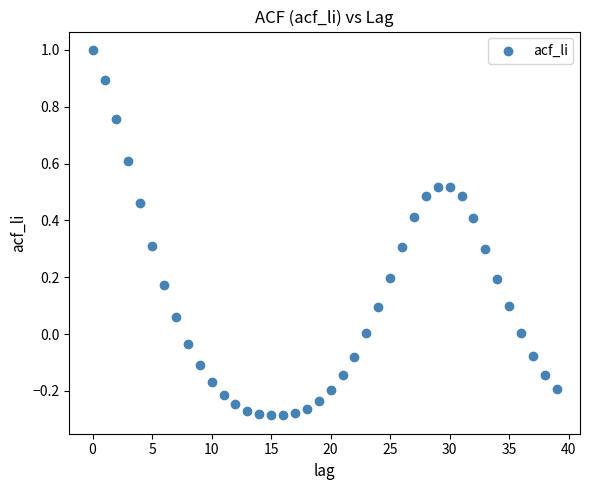

What is the range of Y values (max minus min)?

1.3